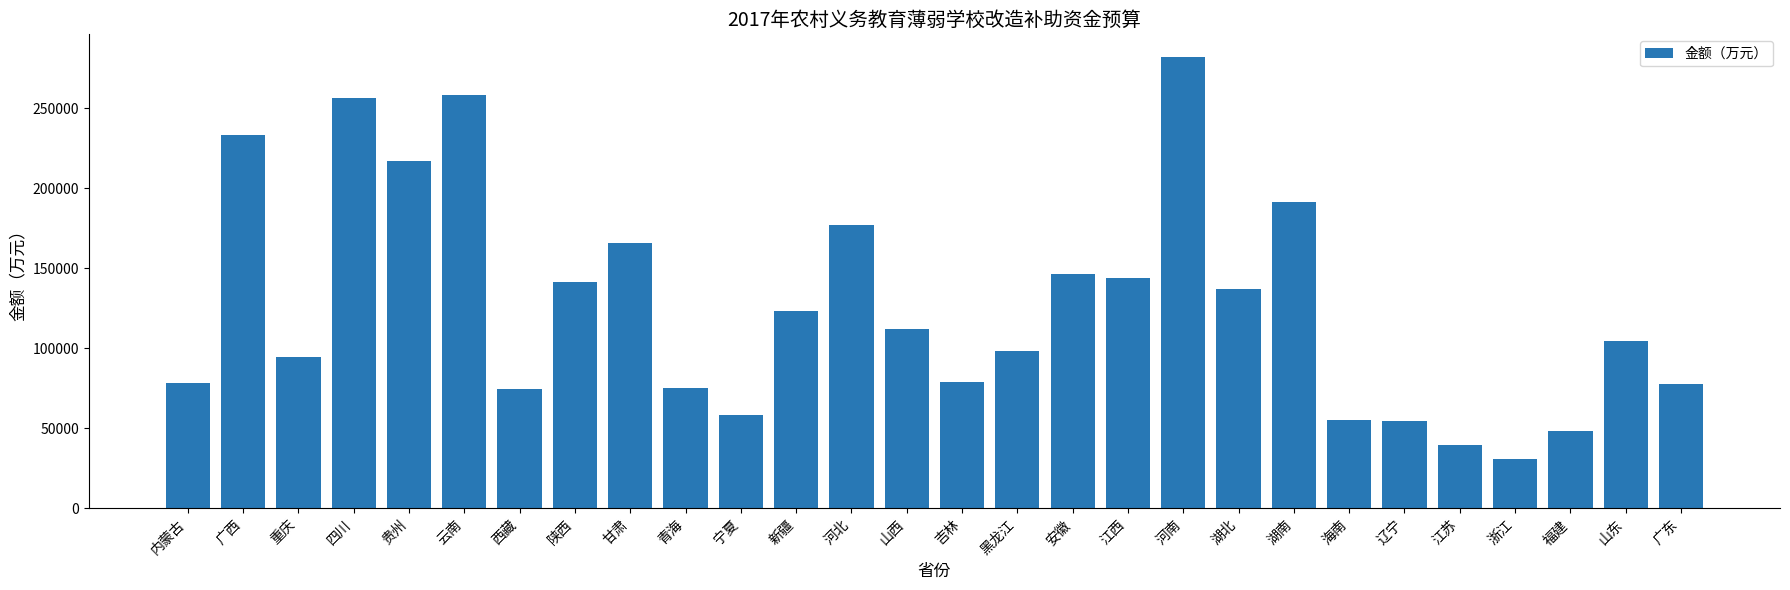

What is the change in value from 内蒙古 to 辽宁?

-24100